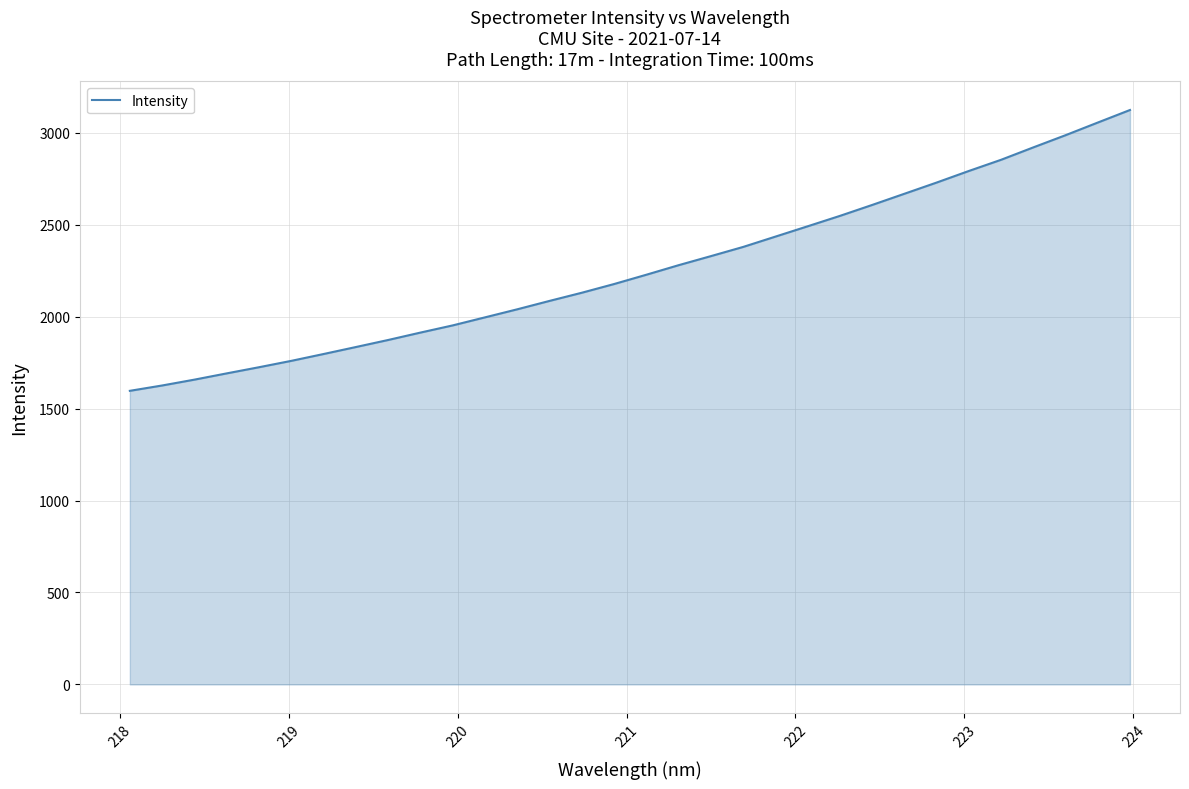

What is the difference between the maximum and minimum values?

1527.6